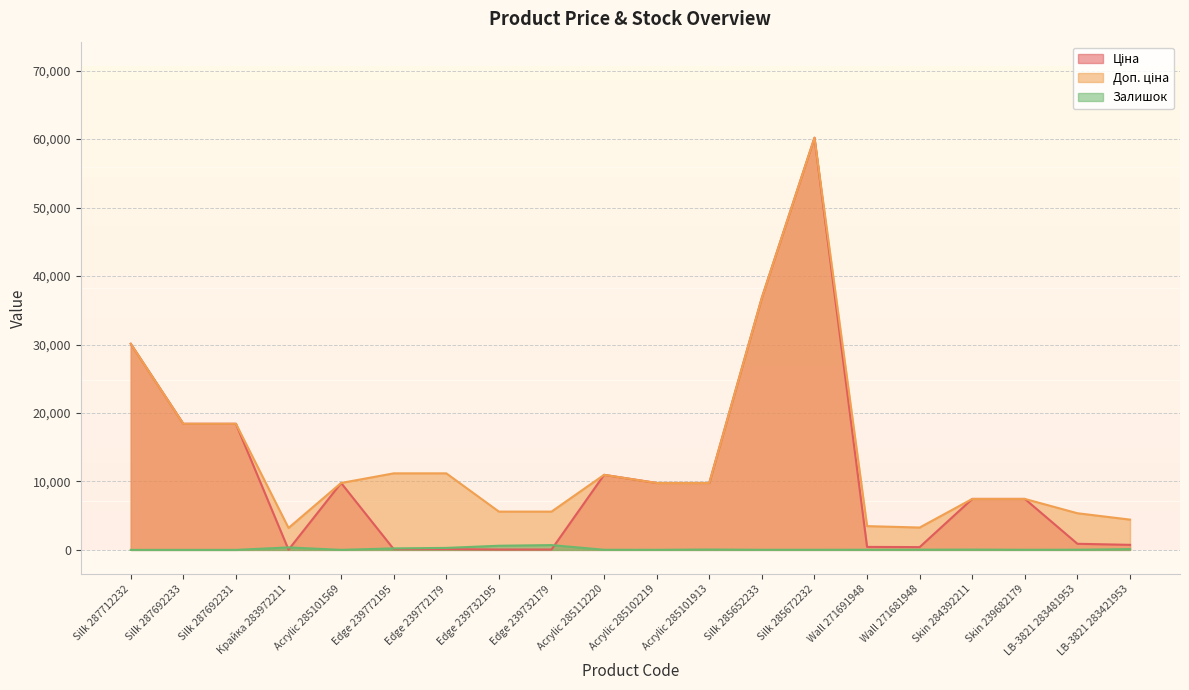

At which category does Залишок reach its first local peak?

Крайка 283972211